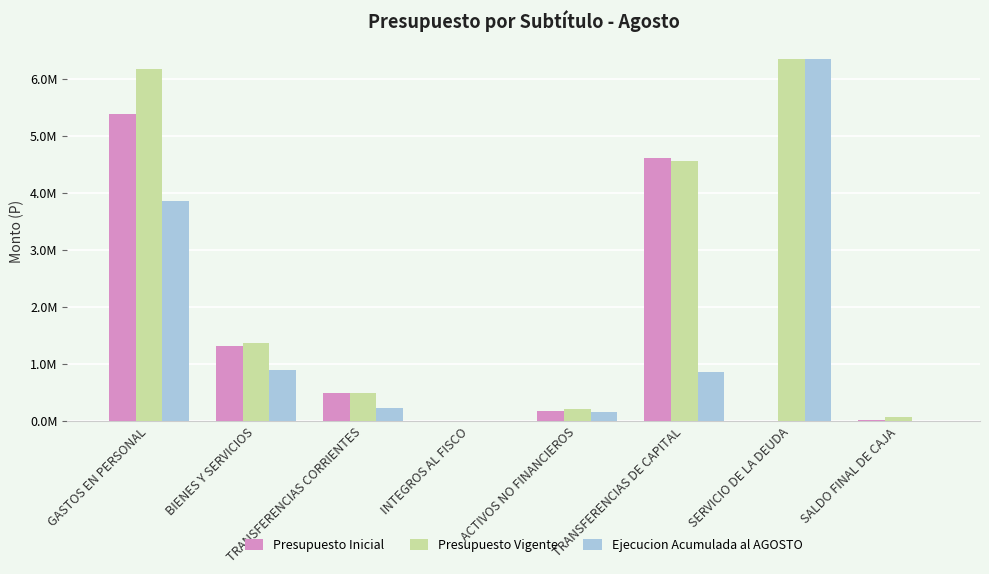

Does the chart contain stacked bars?

No